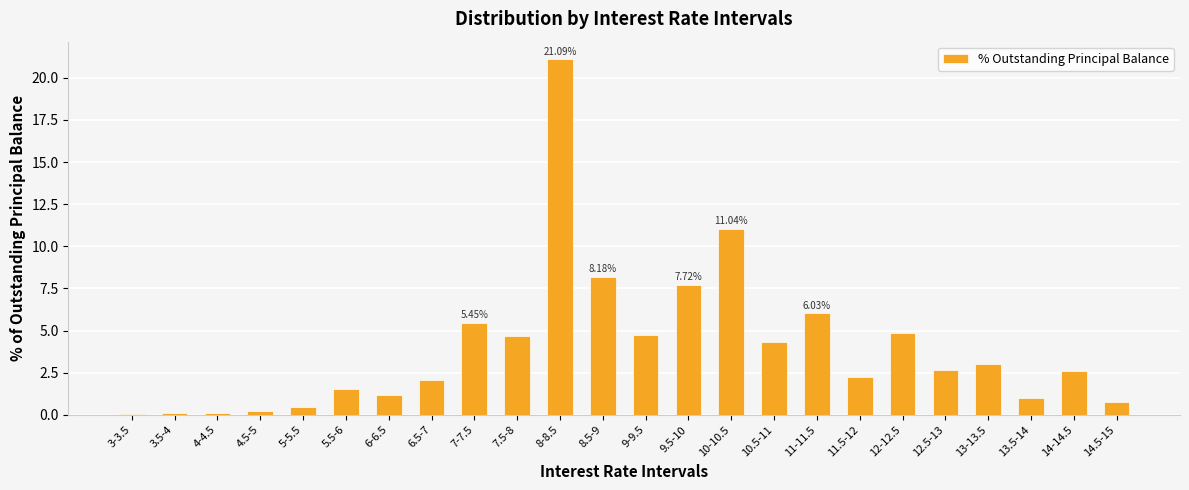

What is the change in value from 10.5-11 to 12.5-13?

-1.7